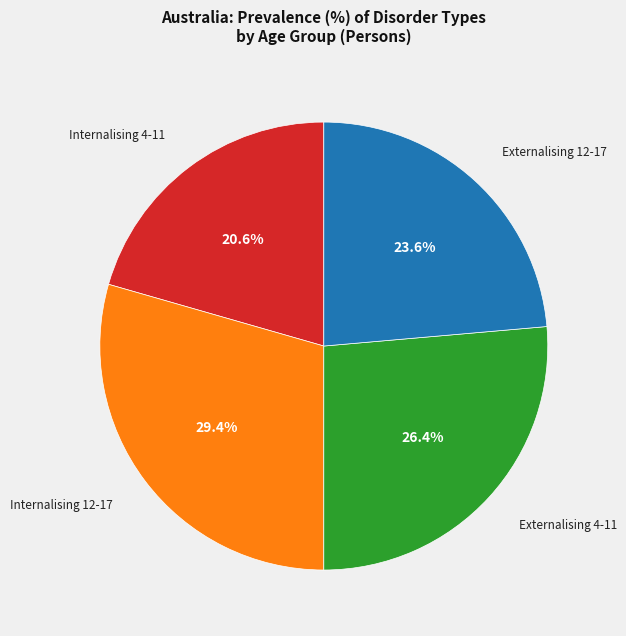

Is there any slice that represents more than half of the pie?

No